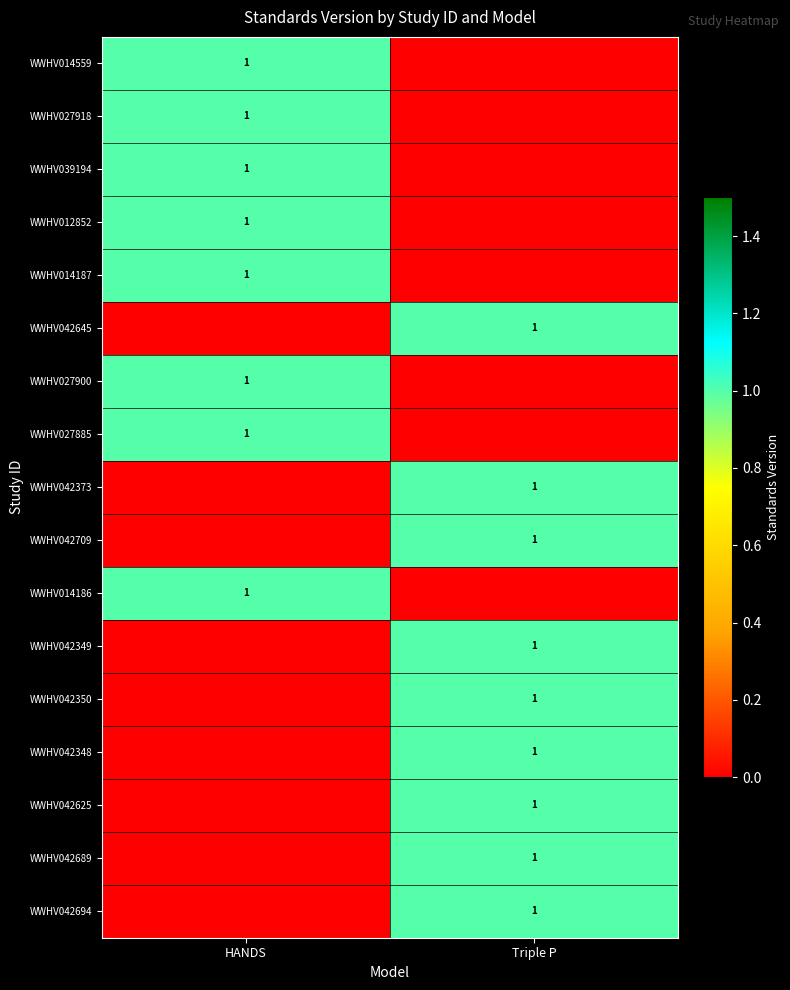

True or false: WWHV042625 has a value of 0 at Triple P.

False